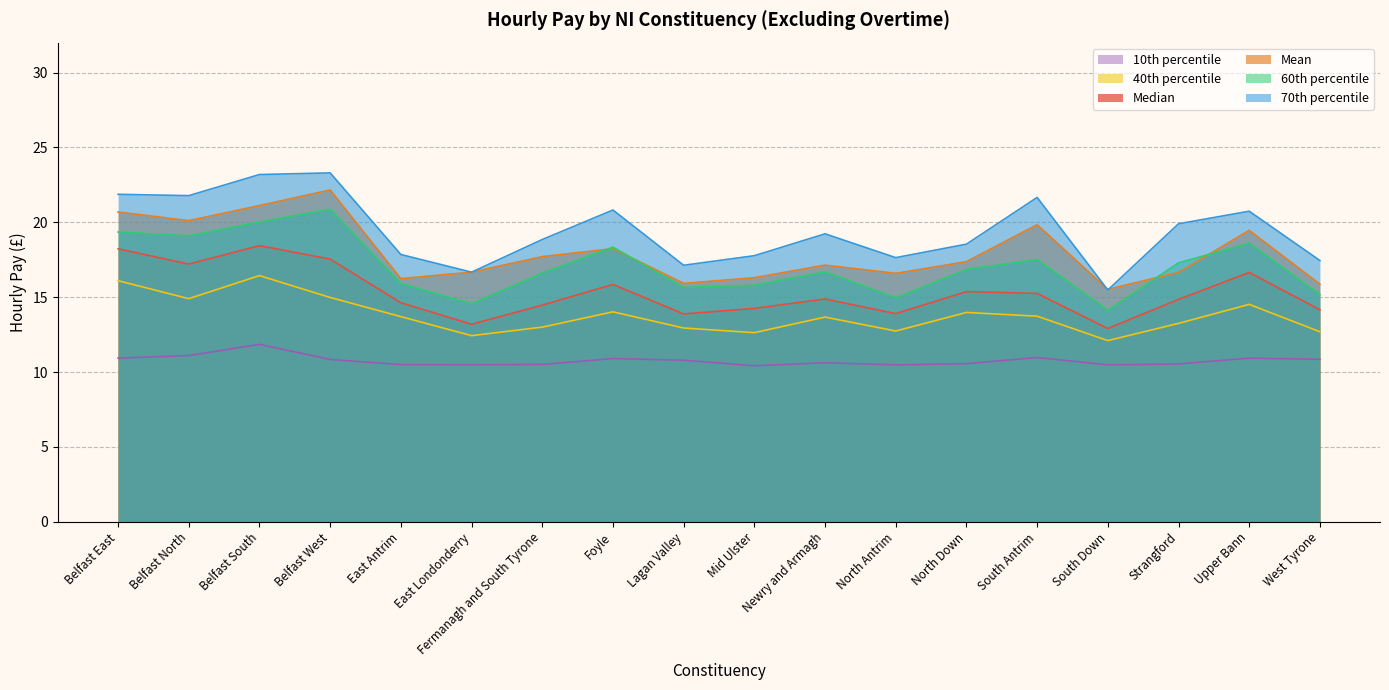

At which category is the sum across all series the highest?

Belfast South